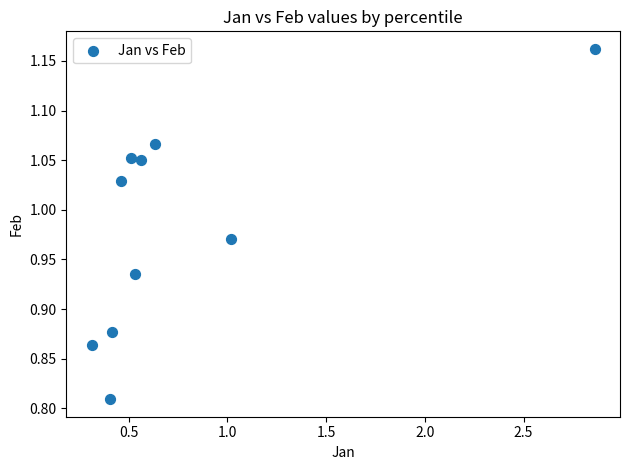

What is the range of X values (max minus min)?

2.5